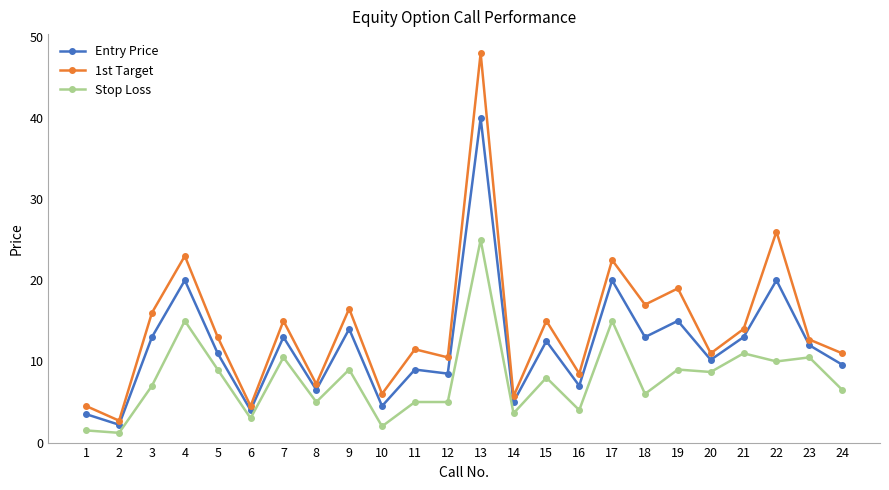

Is the value of Entry Price at 6 greater than the value of 1st Target at 22?

No